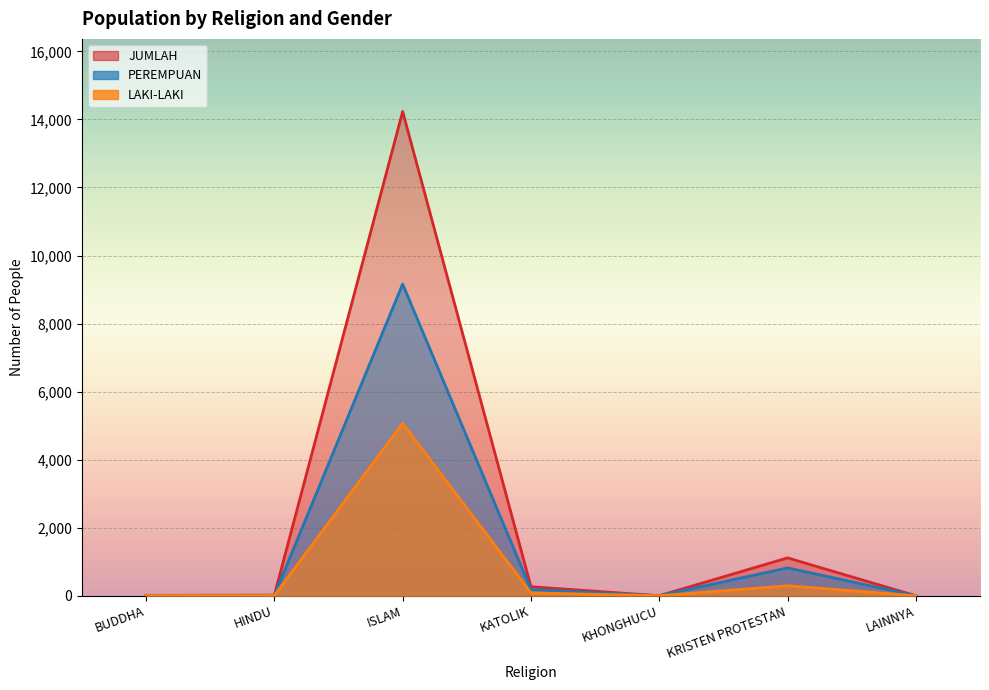

Reading left to right, transcribe all the data shown in this chart.

LAKI-LAKI: BUDDHA=5	HINDU=7	ISLAM=5070	KATOLIK=84	KHONGHUCU=1	KRISTEN PROTESTAN=293	LAINNYA=1
PEREMPUAN: BUDDHA=7	HINDU=12	ISLAM=9162	KATOLIK=182	KHONGHUCU=0	KRISTEN PROTESTAN=820	LAINNYA=0
JUMLAH: BUDDHA=12	HINDU=19	ISLAM=14232	KATOLIK=266	KHONGHUCU=1	KRISTEN PROTESTAN=1113	LAINNYA=1